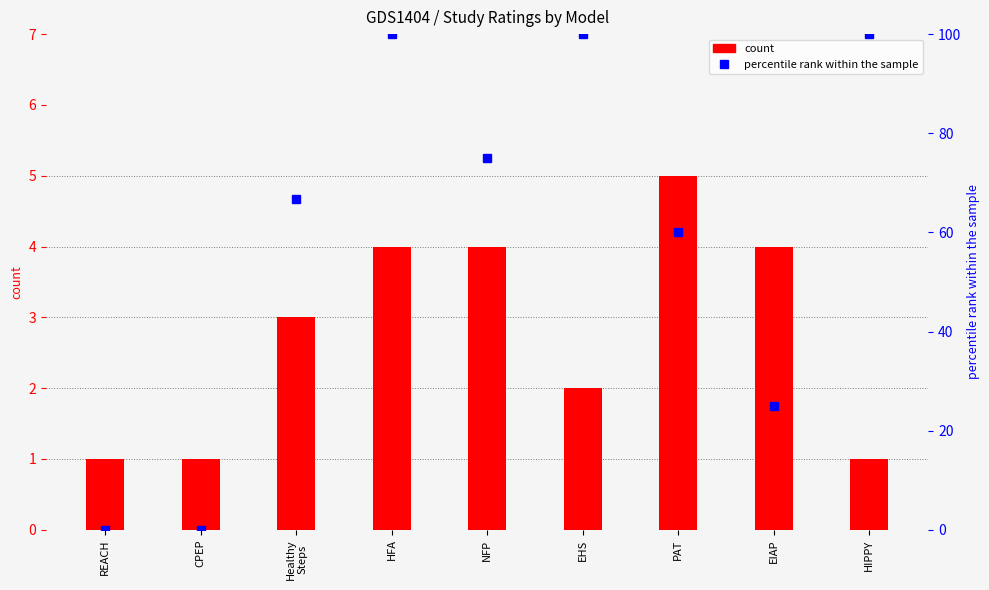

Which series has the largest range (max minus min)?

percentile rank within the sample